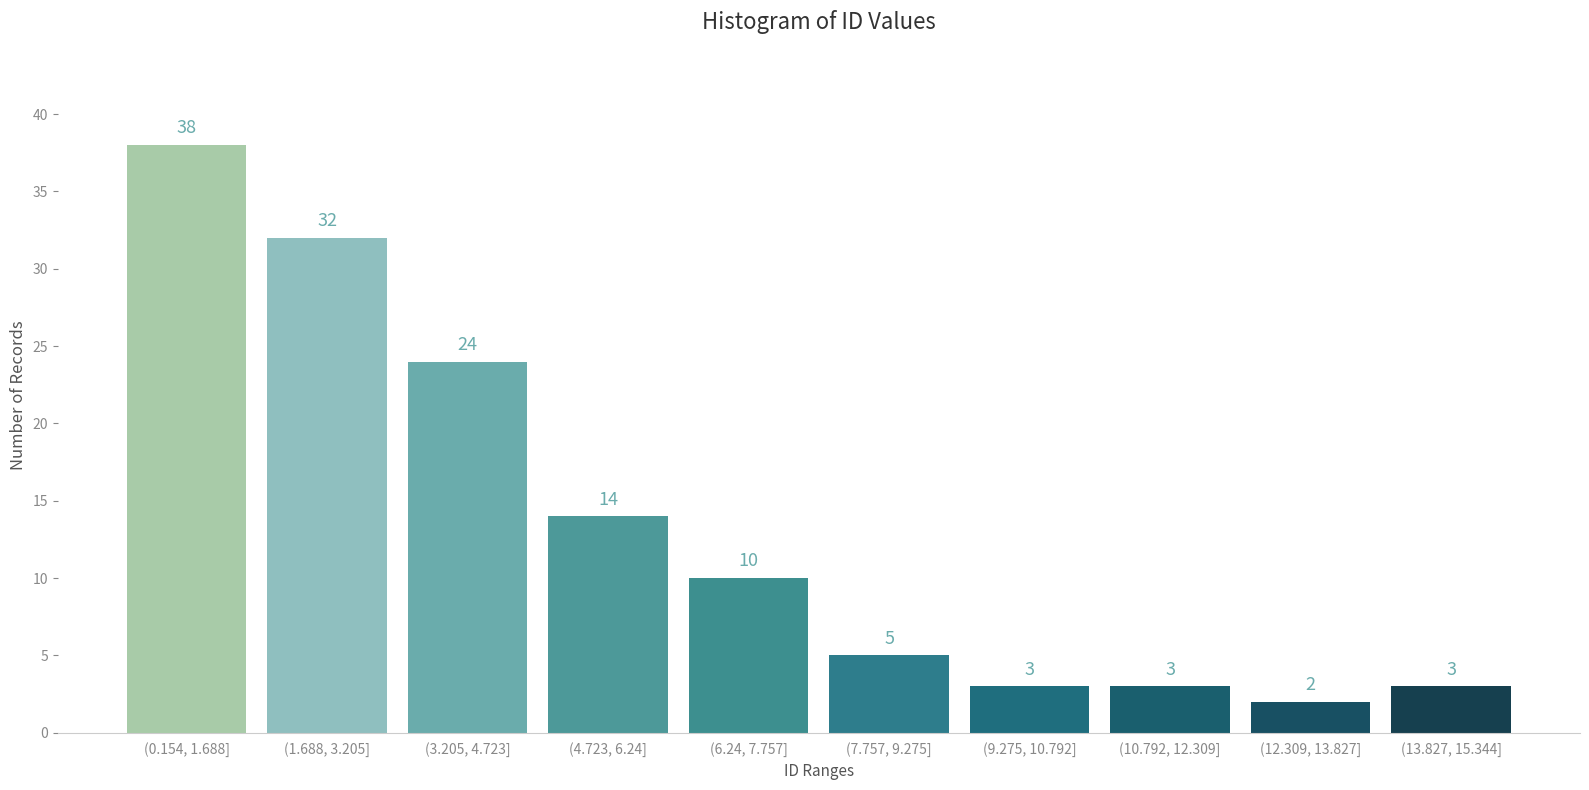

Reading left to right, extract all data points from this chart.

(0.154, 1.688]=38	(1.688, 3.205]=32	(3.205, 4.723]=24	(4.723, 6.24]=14	(6.24, 7.757]=10	(7.757, 9.275]=5	(9.275, 10.792]=3	(10.792, 12.309]=3	(12.309, 13.827]=2	(13.827, 15.344]=3